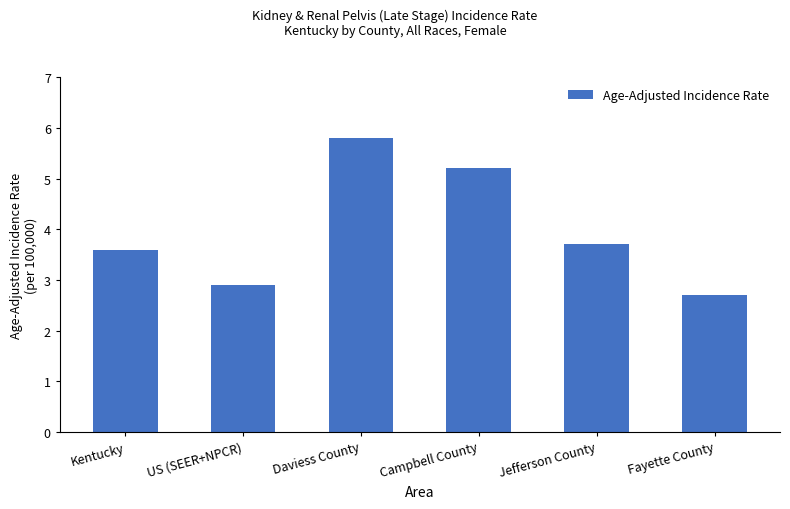

How many bars are there in total?

6